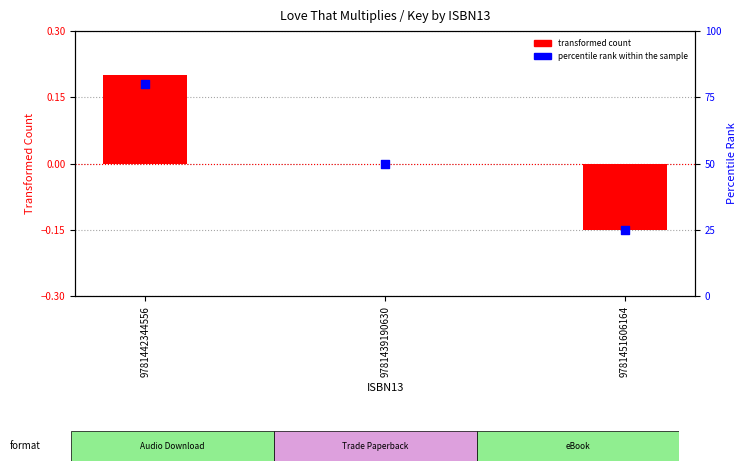

At how many categories does at least one series exceed 42?

2